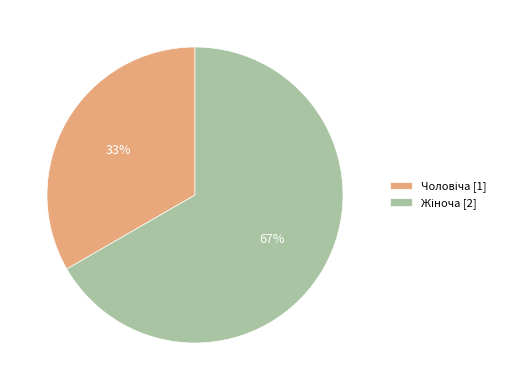

To the nearest percent, what is the average slice percentage?

50%